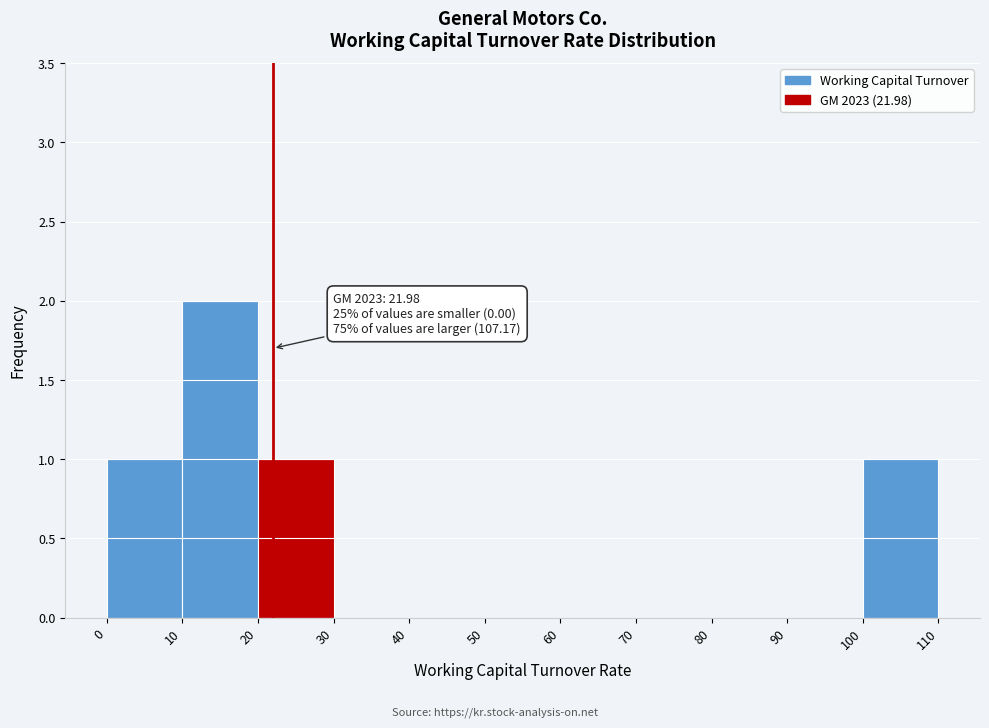

Over which range of the x-axis is the bar tallest?

10 to 20